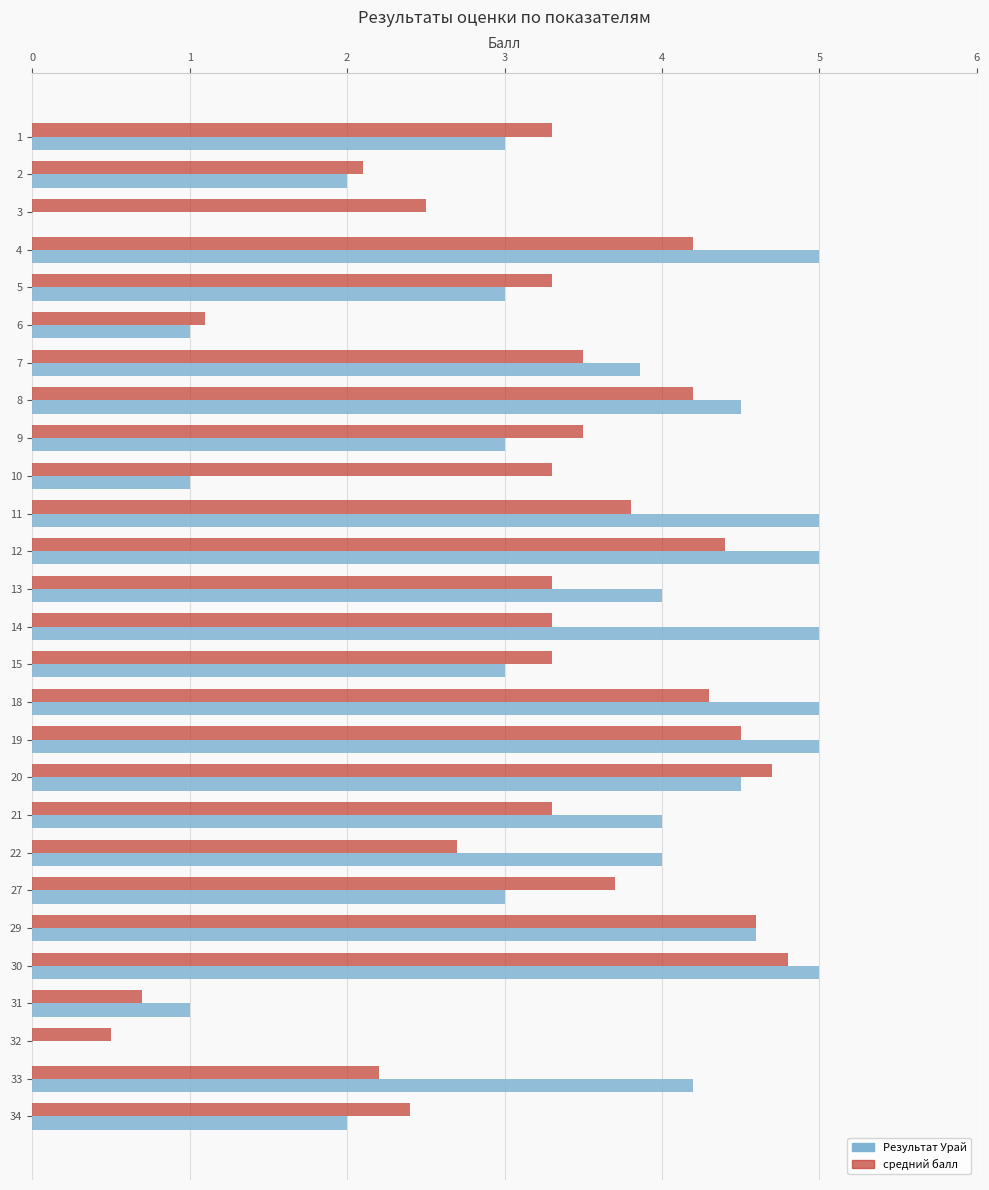

What is the highest value of the Результат Урай series?

5.0